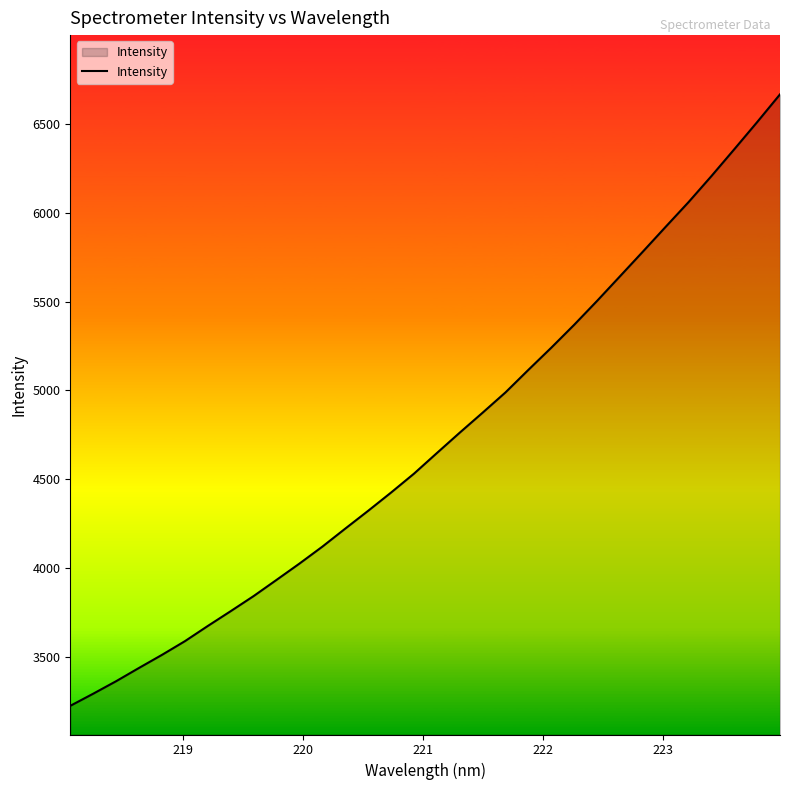

What is the smallest value displayed?

3226.1